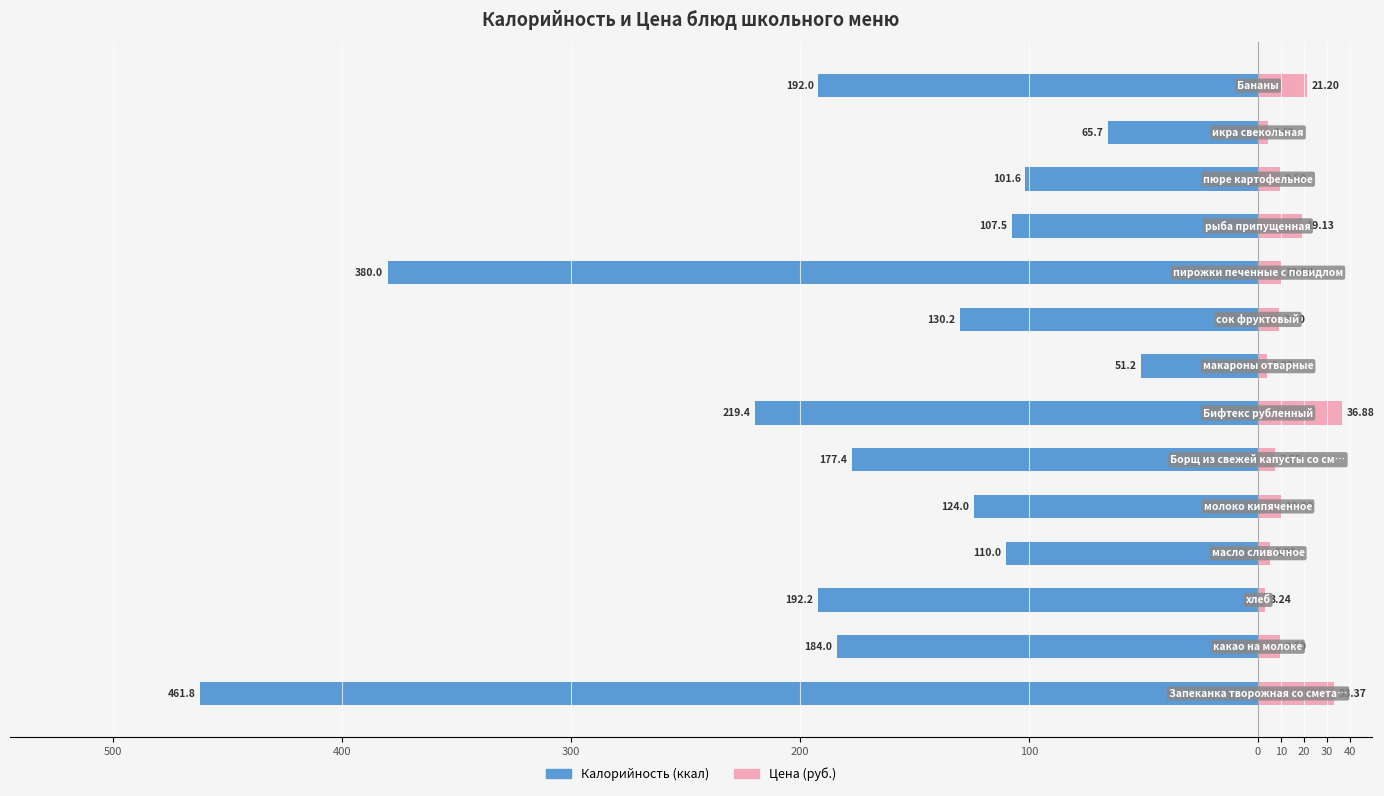

Is it true that Калорийность equals -103.4 at 300?

False